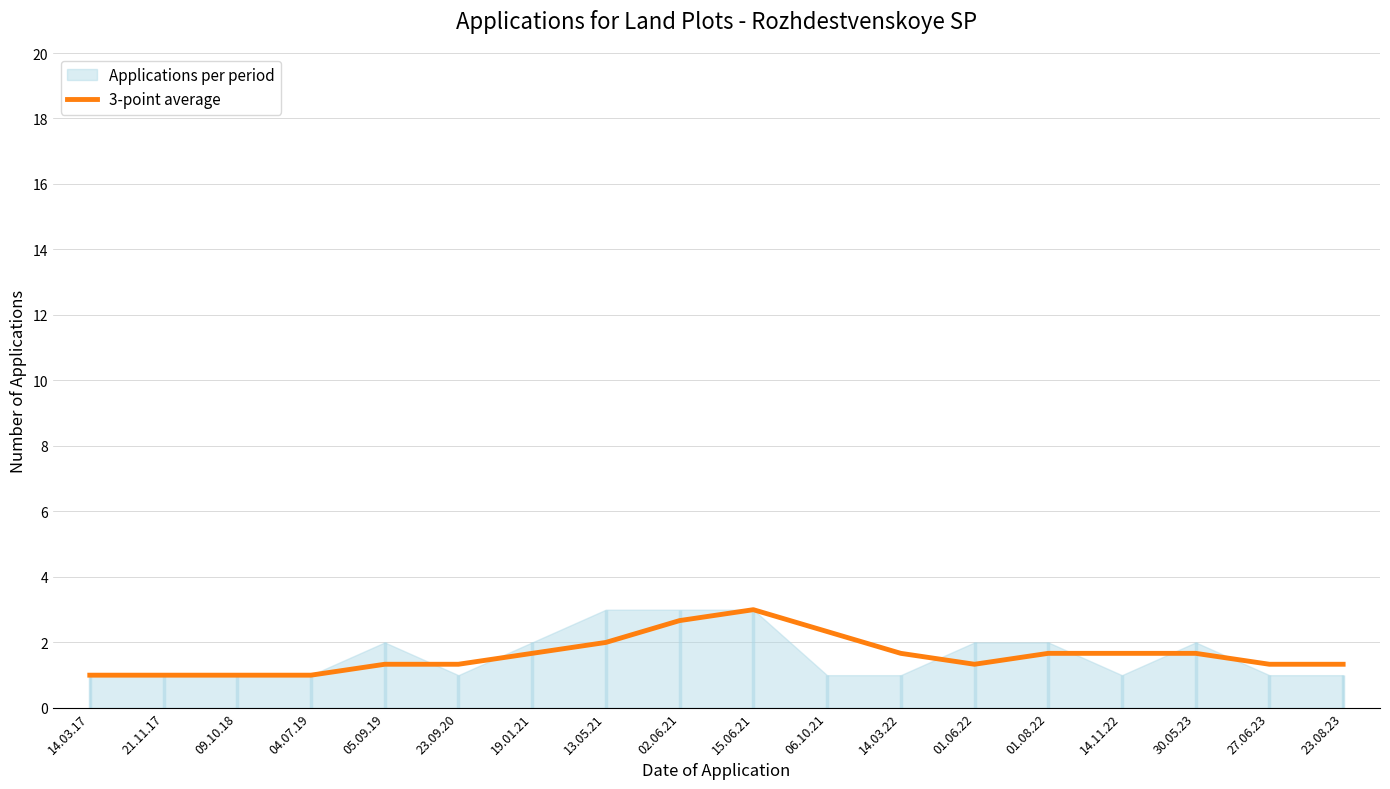

Is it true that 3-point average equals 1.3 at 05.09.19?

True